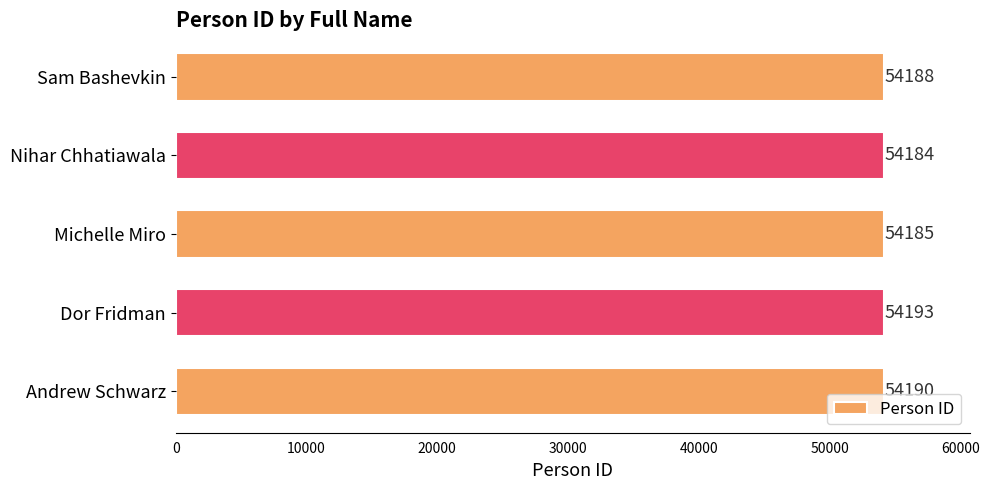

Count the number of data series in this chart.

1